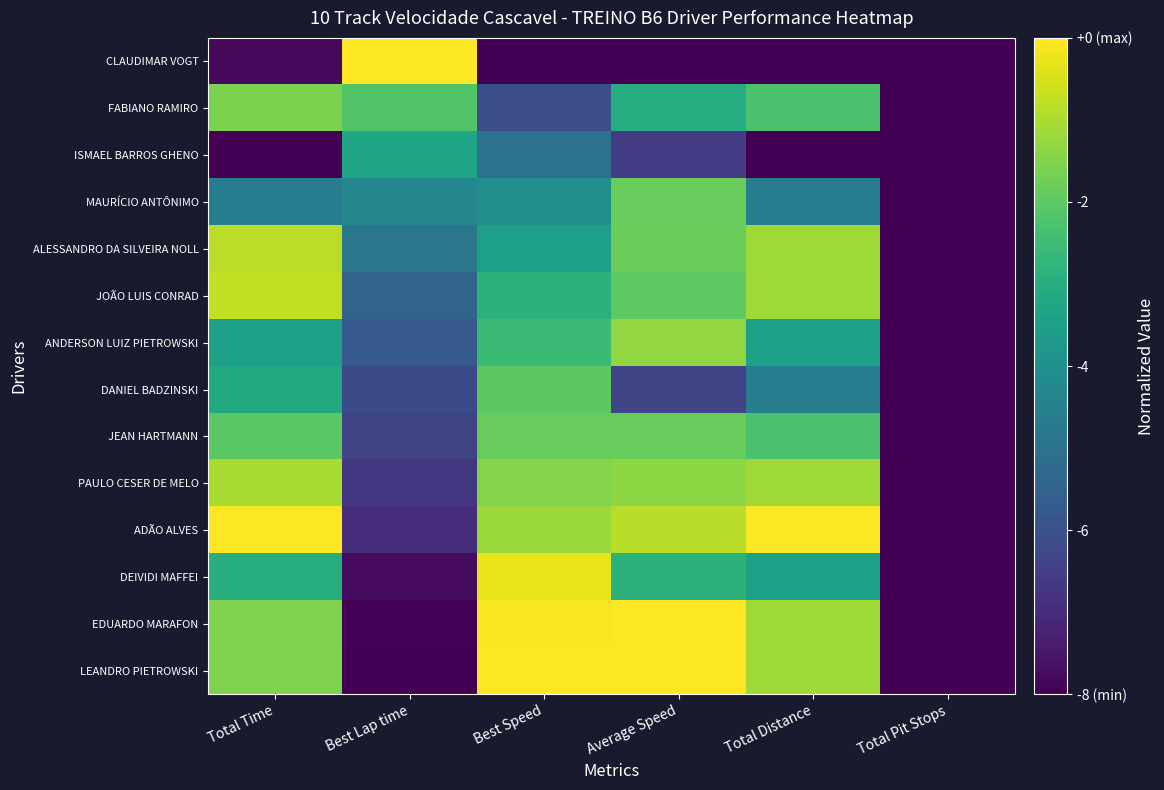

How many series are shown in this chart?

14